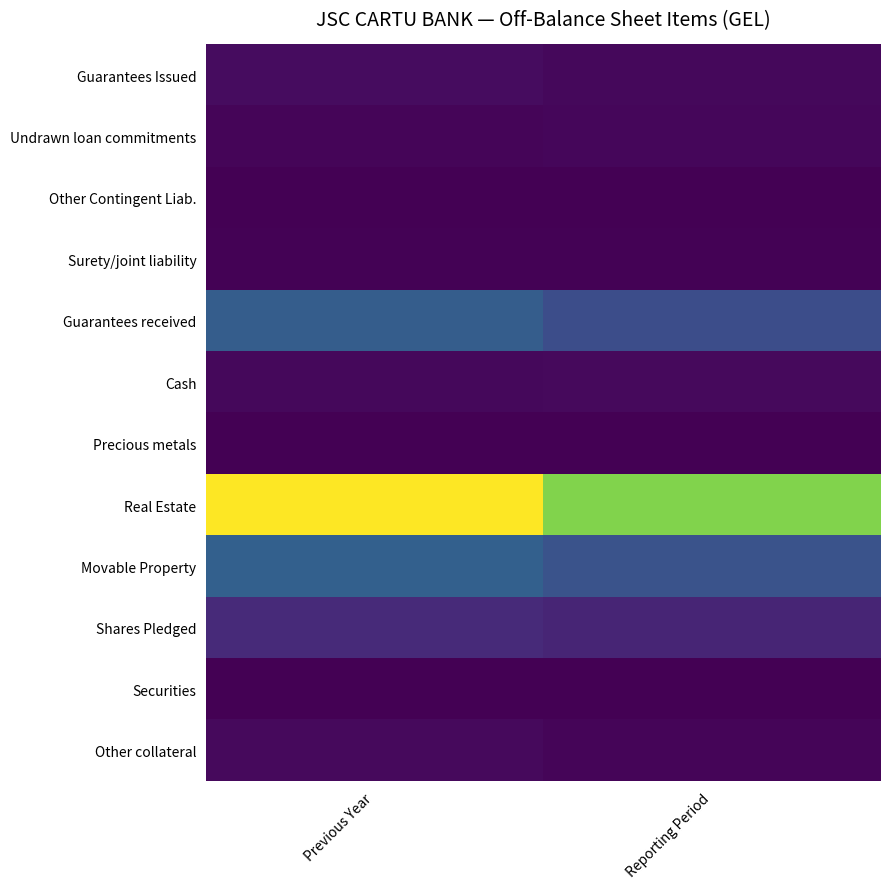

Reading left to right, list all the values displayed in this chart.

Guarantees Issued: Previous Year=57278440.0	Reporting Period=38227292.0
Undrawn loan commitments: Previous Year=23790541.0	Reporting Period=29028129.0
Other Contingent Liab.: Previous Year=11710.0	Reporting Period=8648.0
Surety/joint liability: Previous Year=13379525.2	Reporting Period=8520560.6
Guarantees received: Previous Year=527798347.1	Reporting Period=421226224.7
Cash: Previous Year=38099305.7	Reporting Period=47589797.2
Precious metals: Previous Year=0.0	Reporting Period=0.0
Real Estate: Previous Year=1778902907.0	Reporting Period=1440425087.7
Movable Property: Previous Year=546021956.0	Reporting Period=453953600.7
Shares Pledged: Previous Year=213271351.4	Reporting Period=186661041.9
Securities: Previous Year=4840340.0	Reporting Period=4394560.0
Other collateral: Previous Year=44565045.1	Reporting Period=27673626.6